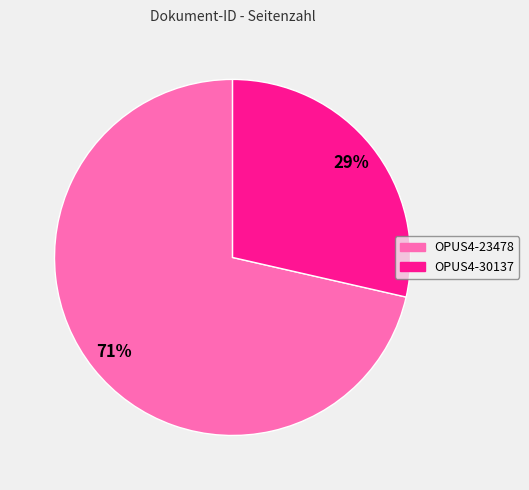

The OPUS4-23478 slice represents 71% of the pie. True or false?

True